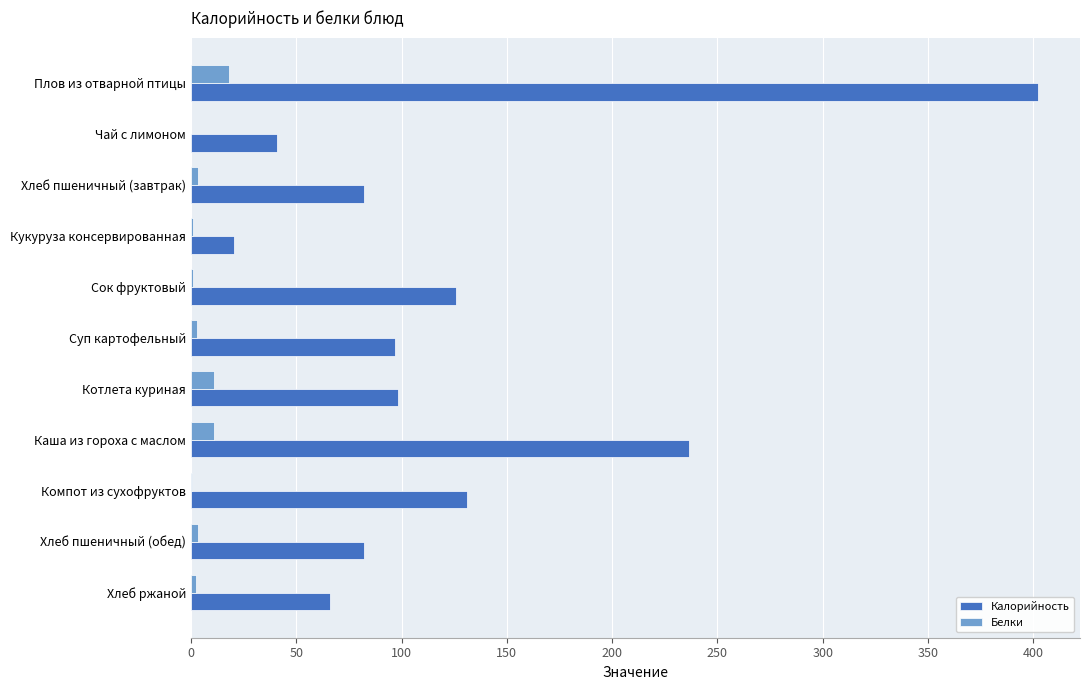

At which category does the chart reach its peak across all series?

Плов из отварной птицы